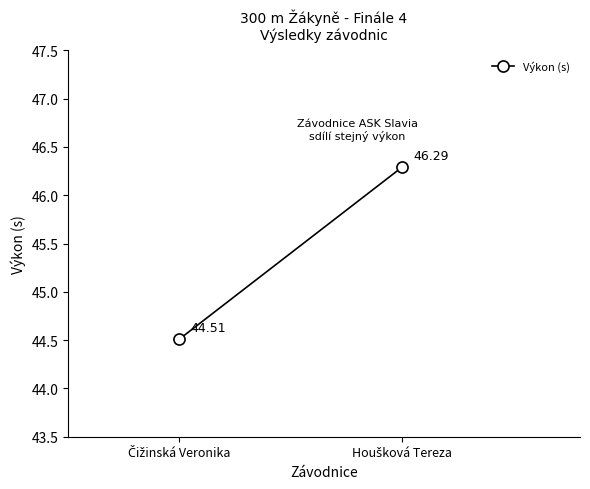

Is this an area chart (filled region under the line)?

No